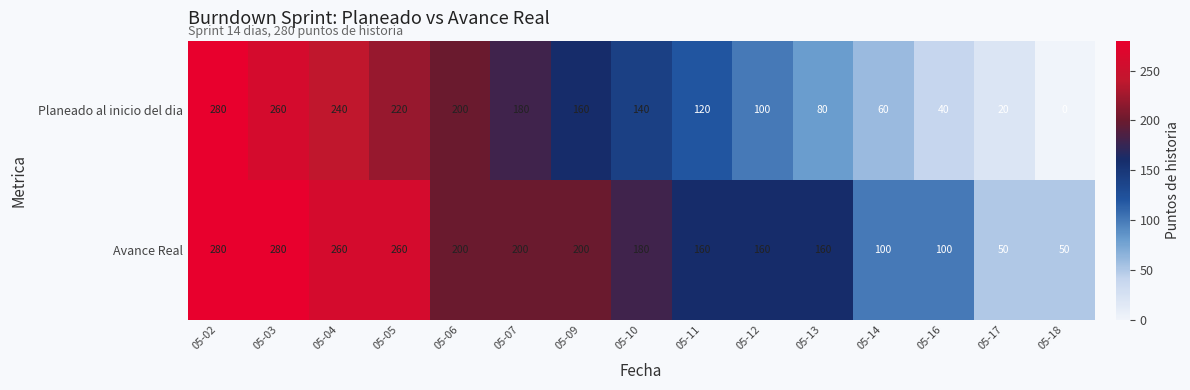

Reading left to right, what are all the values shown in this chart?

Planeado al inicio del dia: 280	260	240	220	200	180	160	140	120	100	80	60	40	20	0
Avance Real: 280	280	260	260	200	200	200	180	160	160	160	100	100	50	50